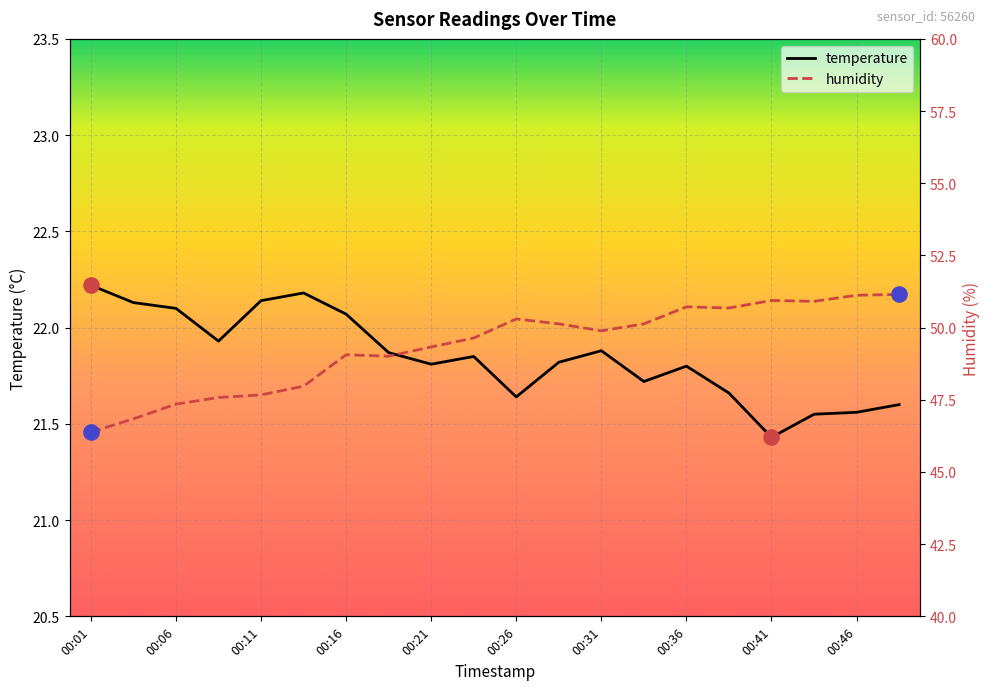

At which category is the sum across all series the highest?

19